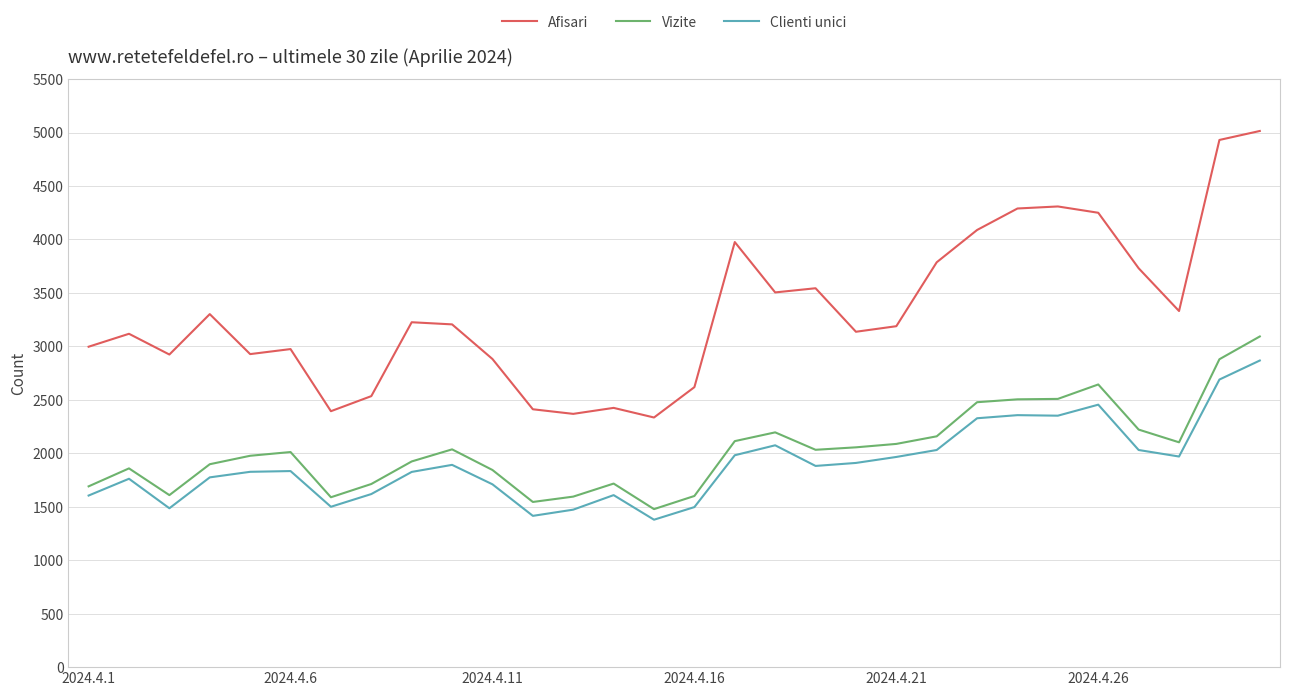

List the series in order of their peak value, highest first.

Afisari, Vizite, Clienti unici